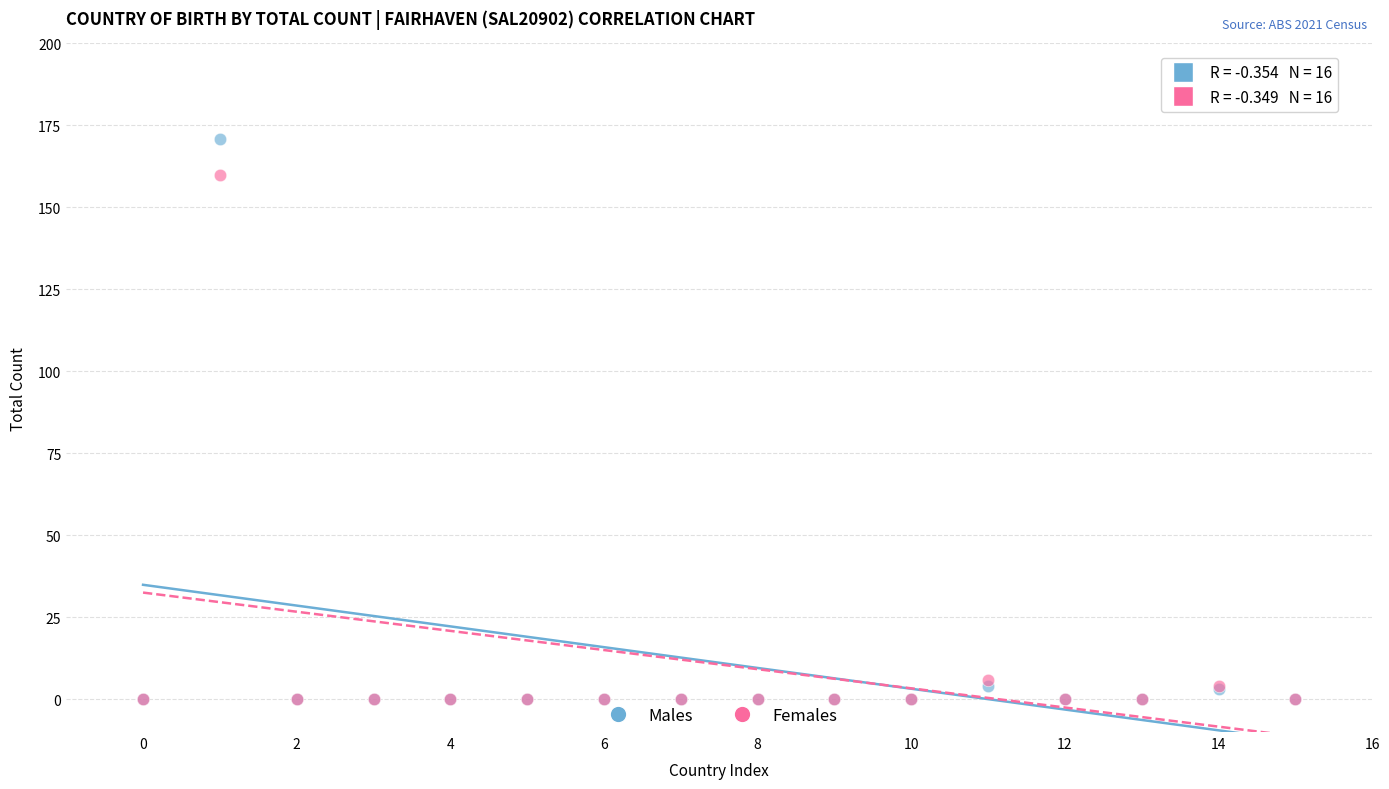

Across all series, what Y value is closest to 85?

160